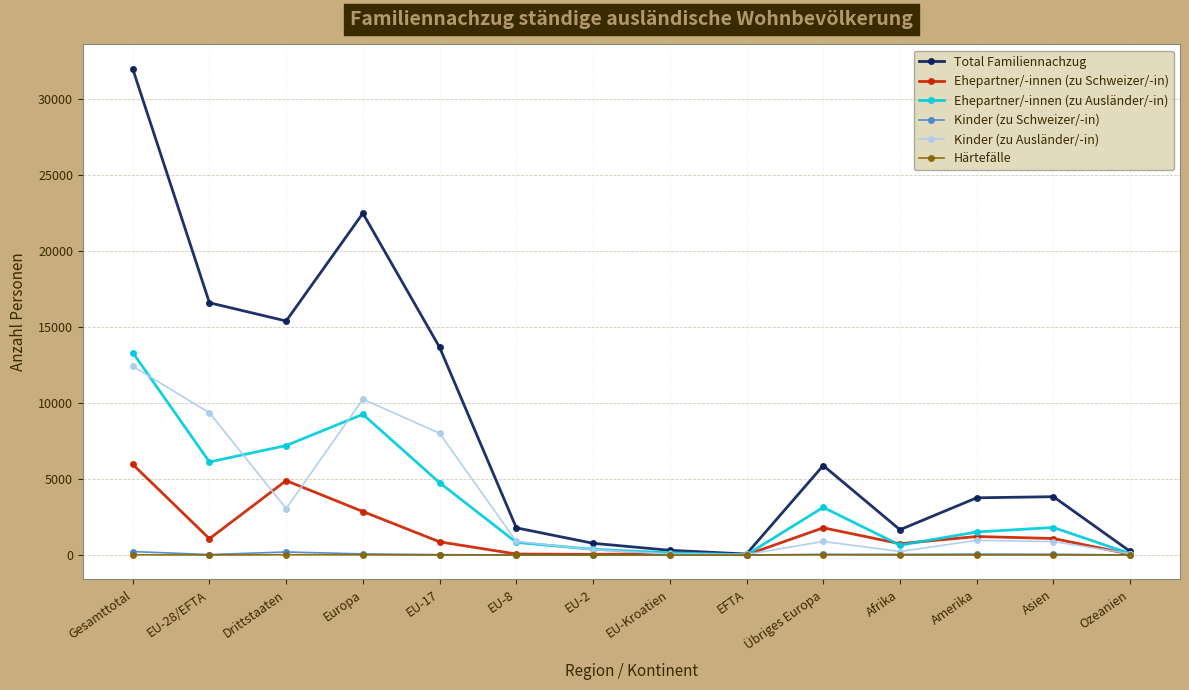

At how many categories does at least one series exceed 11265?

5